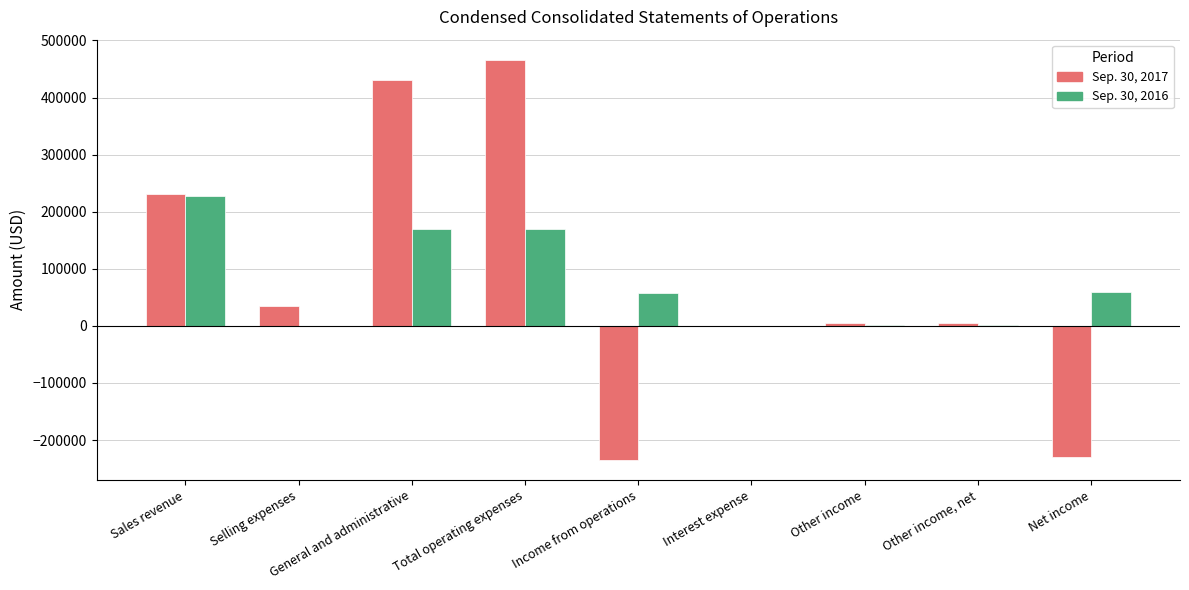

Which category has the highest value in the Sep. 30, 2017 series?

Total operating expenses